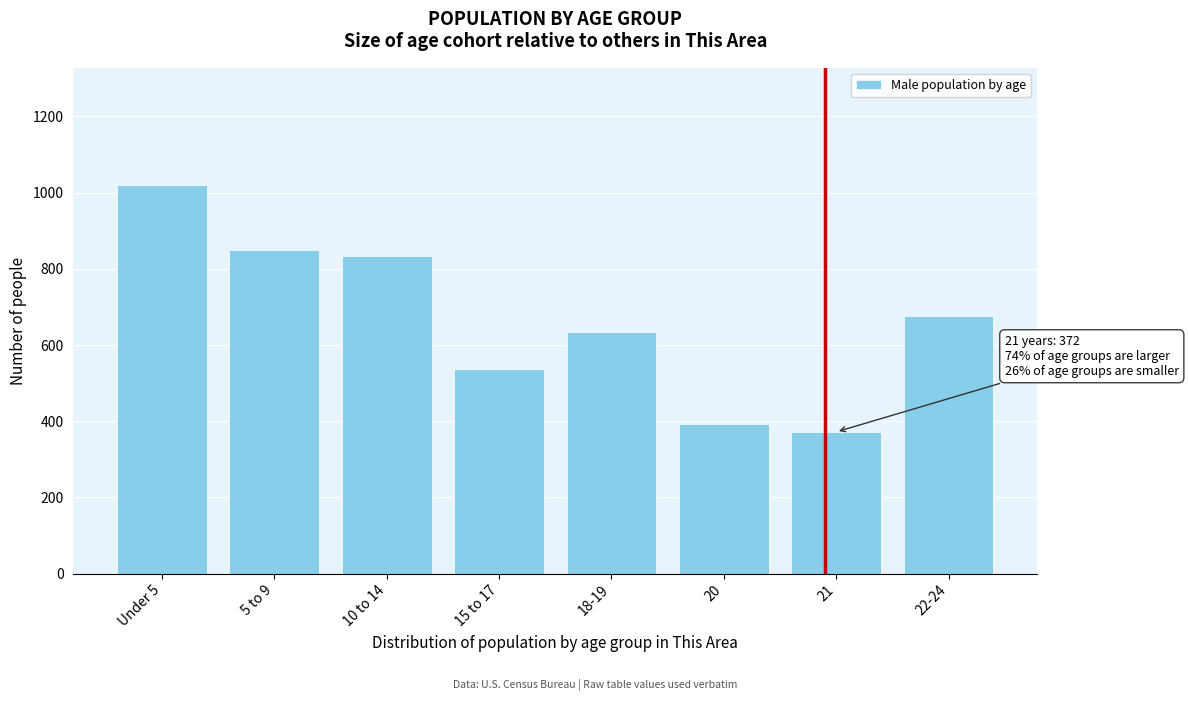

Reading right to left, list all the values displayed in this chart.

22-24=676	21=372	20=394	18-19=634	15 to 17=538	10 to 14=833	5 to 9=849	Under 5=1021